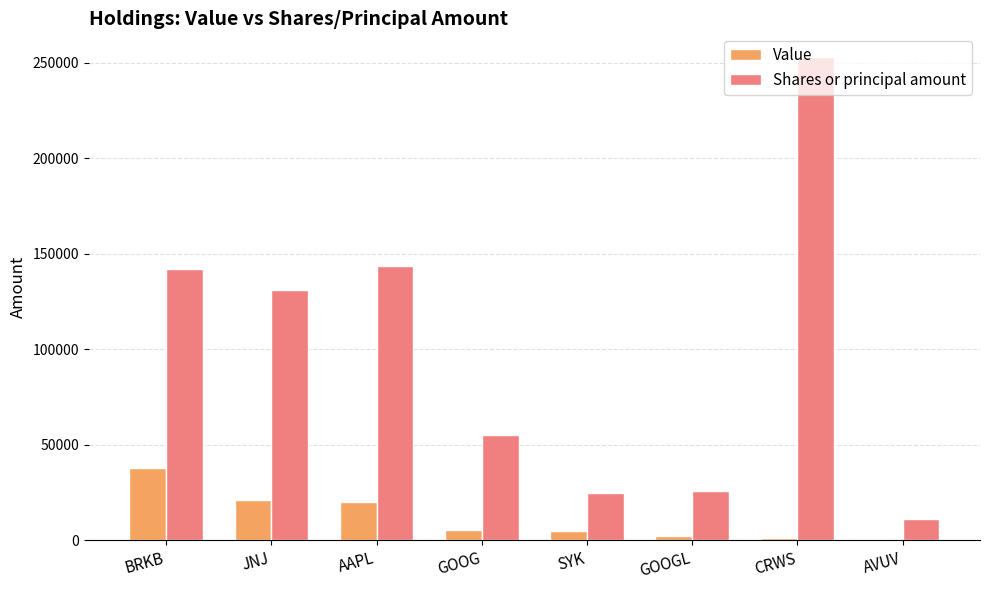

Between BRKB and JNJ, which series saw the biggest shift?

Value